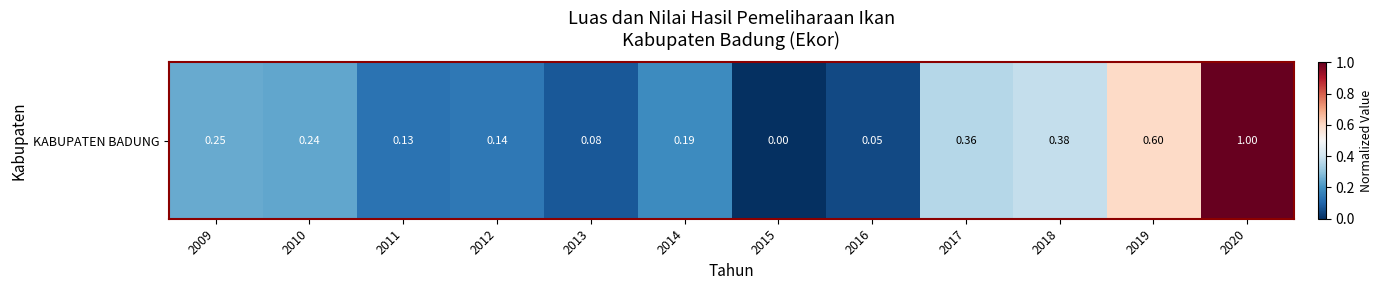

Count the number of data series in this chart.

1